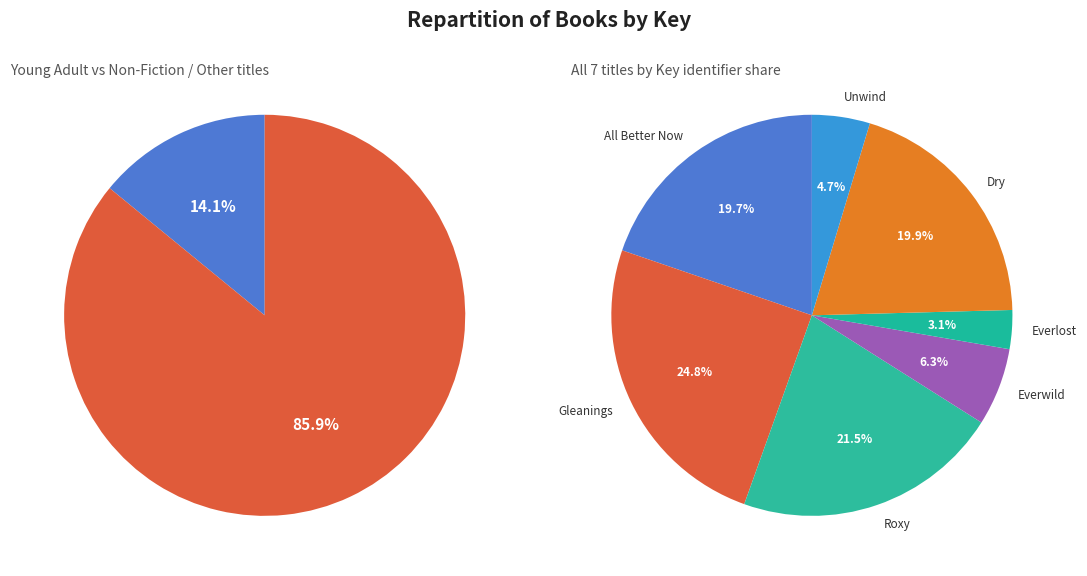

Approximately how many times larger is the value at Gleanings compared to Dry?

1.2